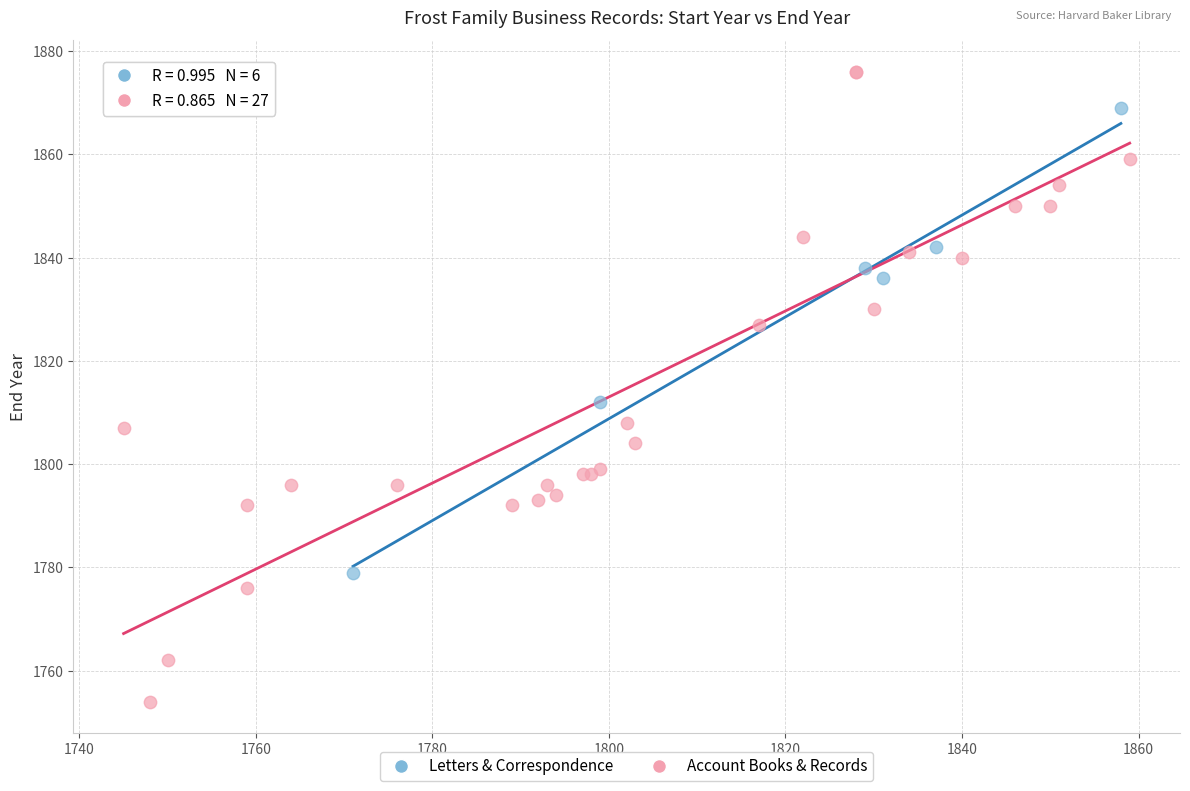

Which series reaches the maximum Y coordinate?

Account Books & Records